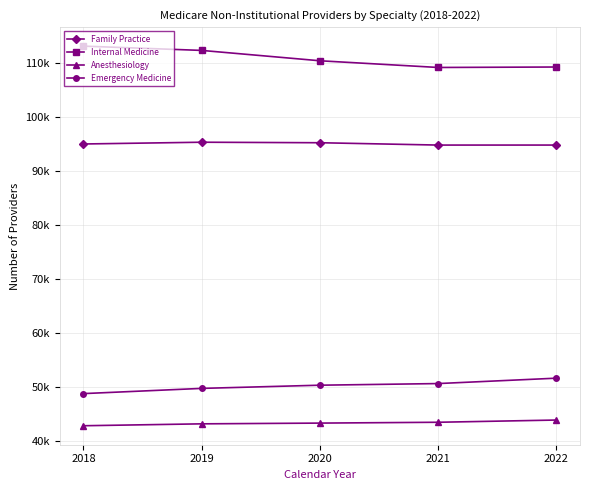

What is the sum of the Family Practice values at 2019 and 2022?

190190